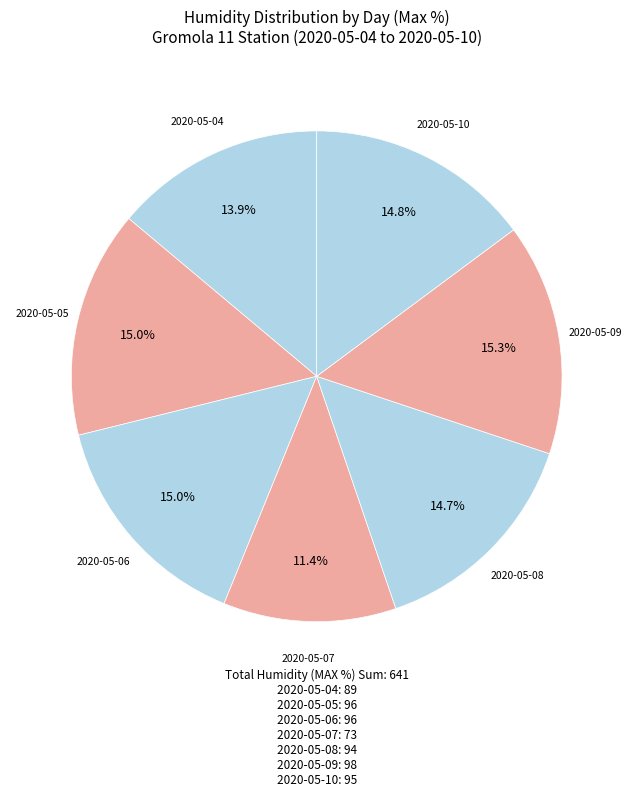

What is the total percentage of 2020-05-04 and 2020-05-06?

28.9%